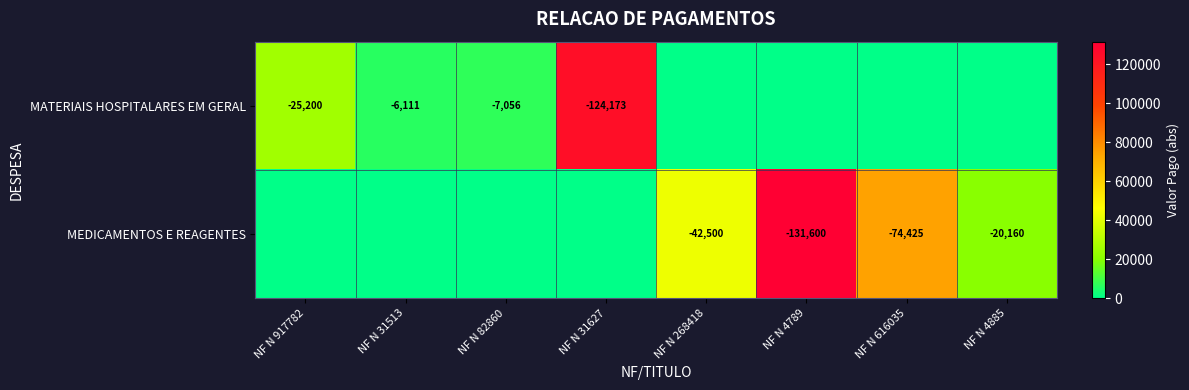

The MATERIAIS HOSPITALARES EM GERAL series shows -9065 at NF N 917782. True or false?

False